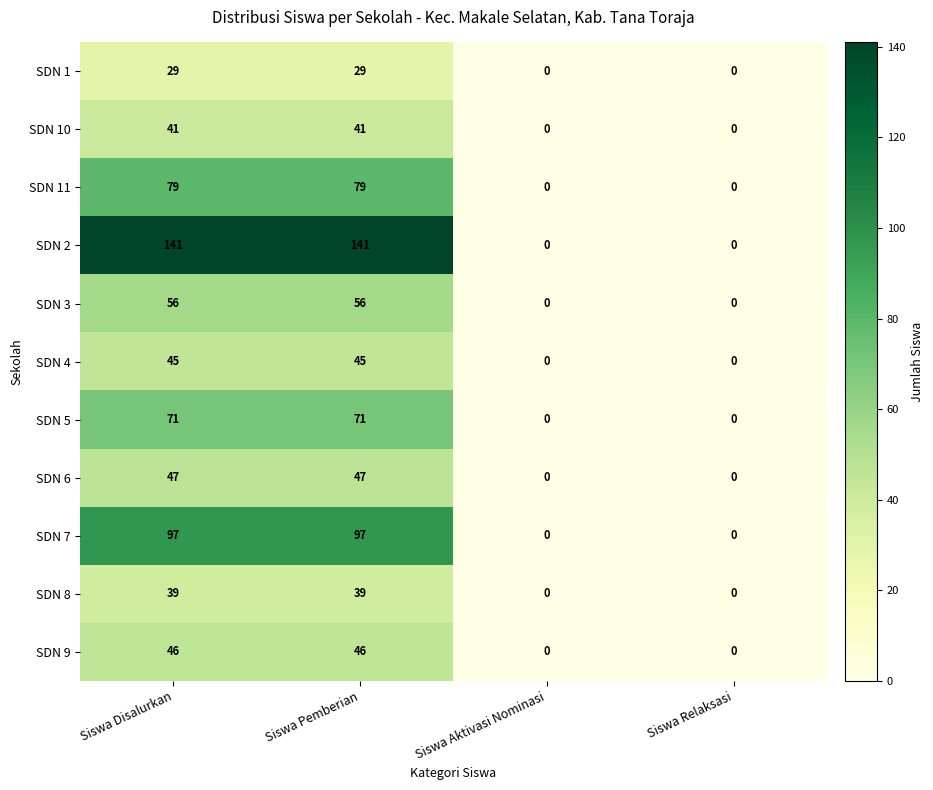

Is it true that SDN 10 equals 27 at Siswa Aktivasi Nominasi?

False